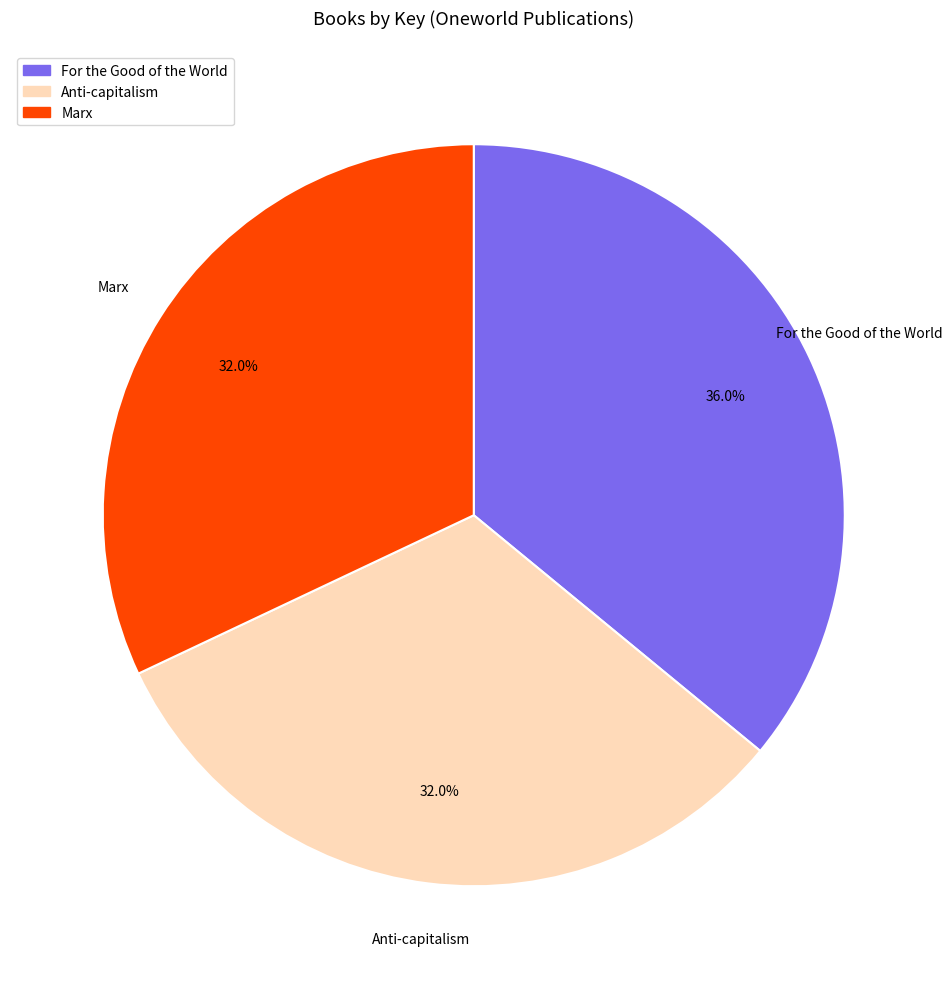

Is it true that For the Good of the World is 36% of the pie?

True